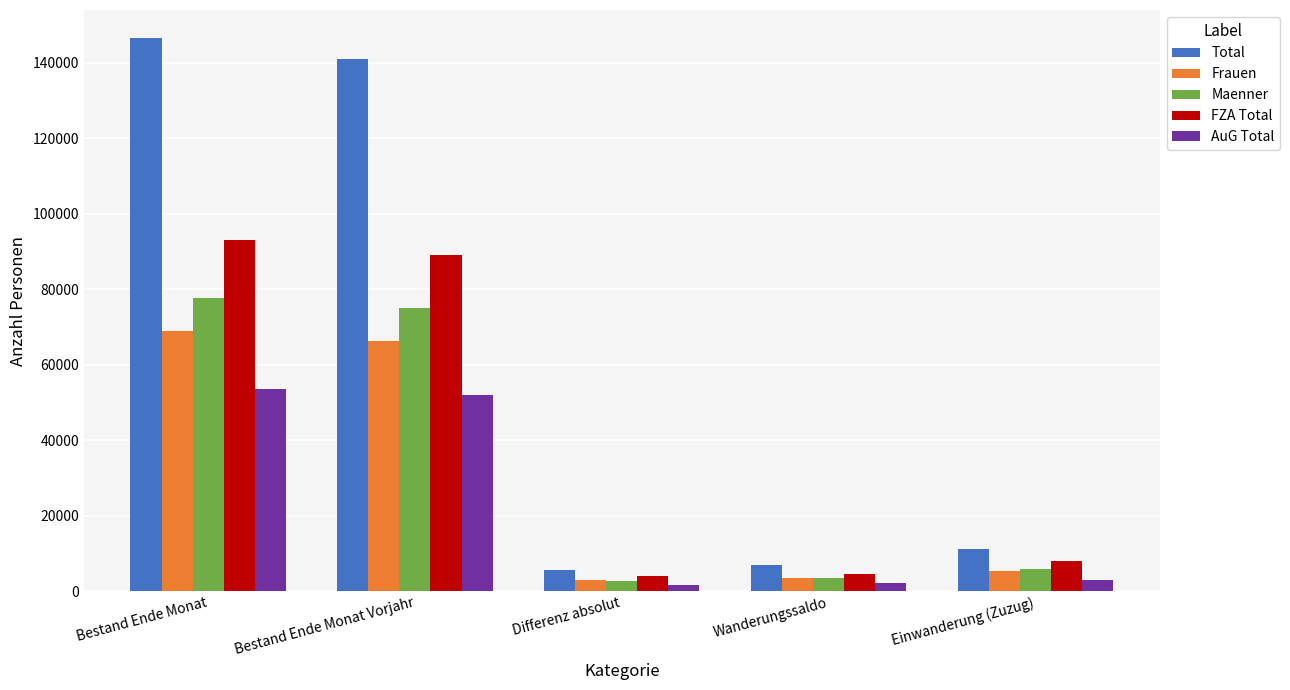

What is the difference between the highest and lowest values at Bestand Ende Monat Vorjahr?

89082